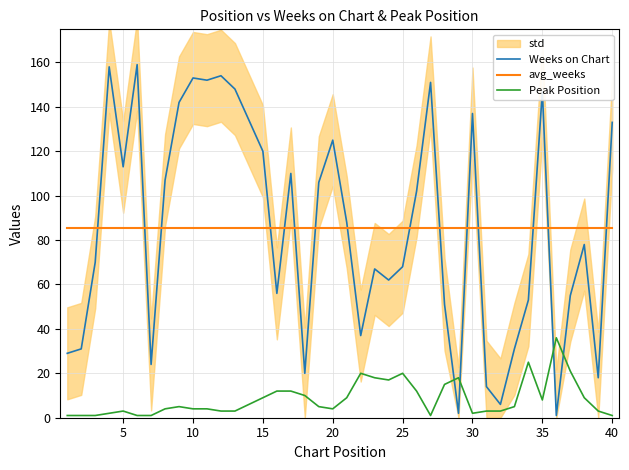

What is the sum of all Peak Position values?

337.0